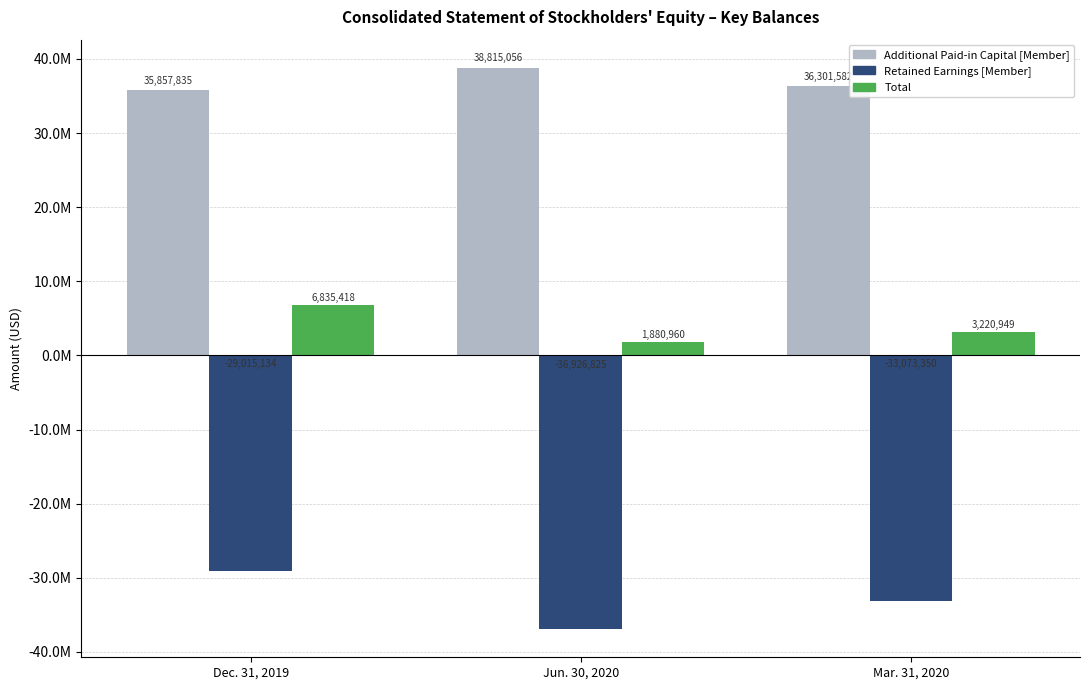

Does the chart contain any negative values?

Yes